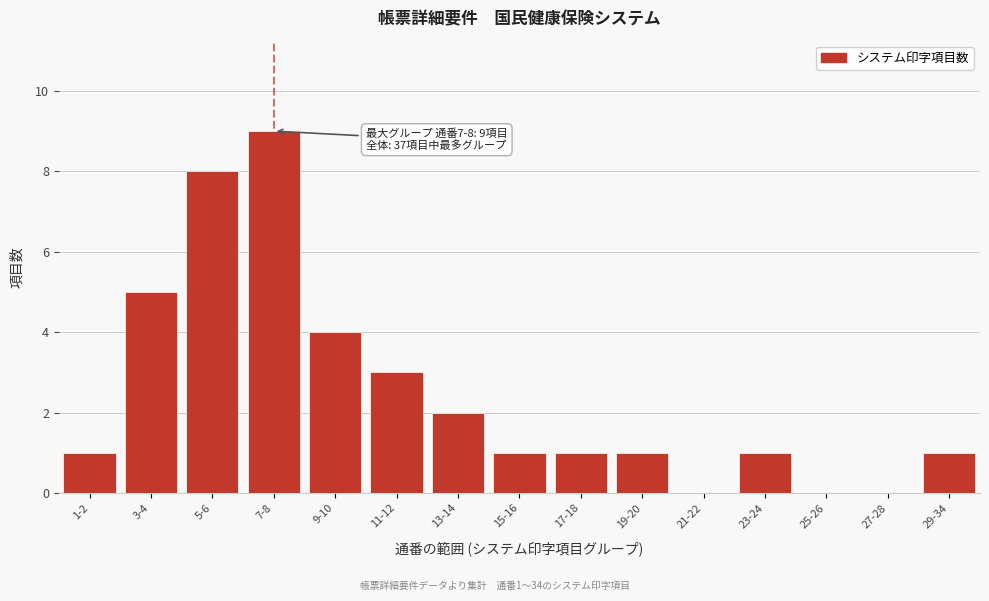

Reading right to left, what are all the values shown in this chart?

29-34=1	27-28=0	25-26=0	23-24=1	21-22=0	19-20=1	17-18=1	15-16=1	13-14=2	11-12=3	9-10=4	7-8=9	5-6=8	3-4=5	1-2=1